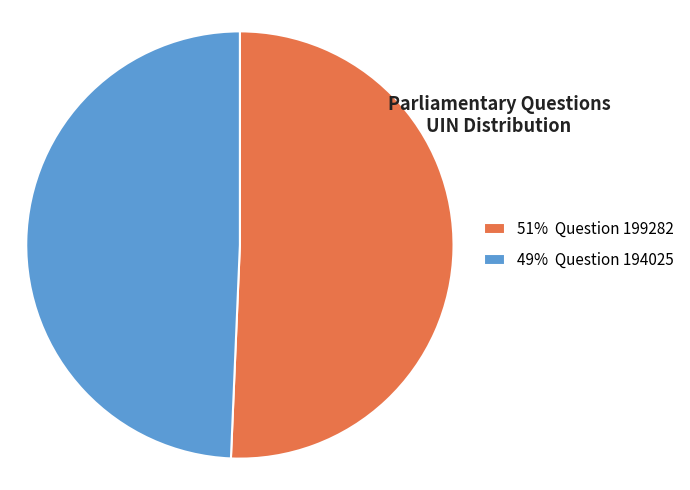

Count the number of slices in the pie.

2